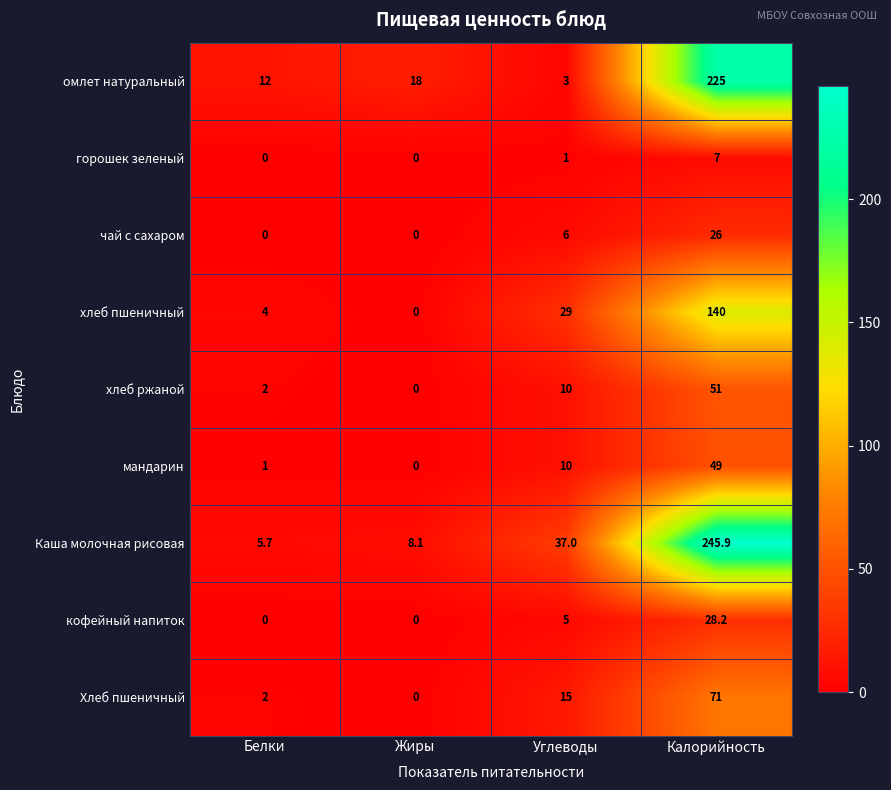

What is the maximum value shown in the chart?

245.9